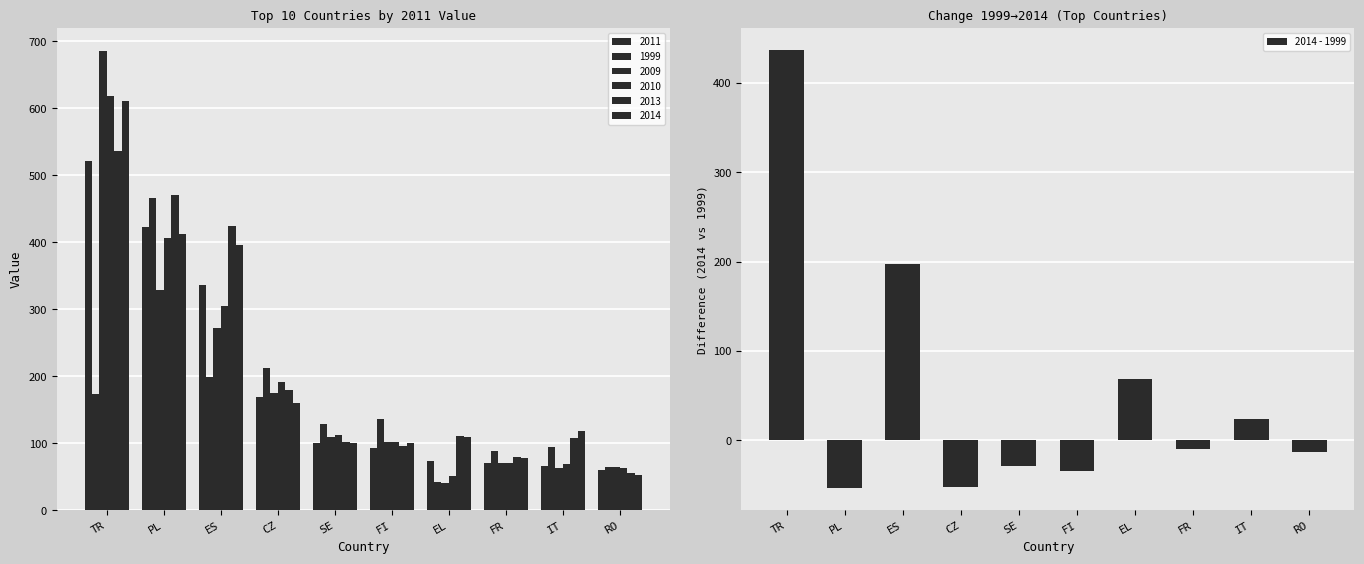

What is the change in value from PL to FR?

+44